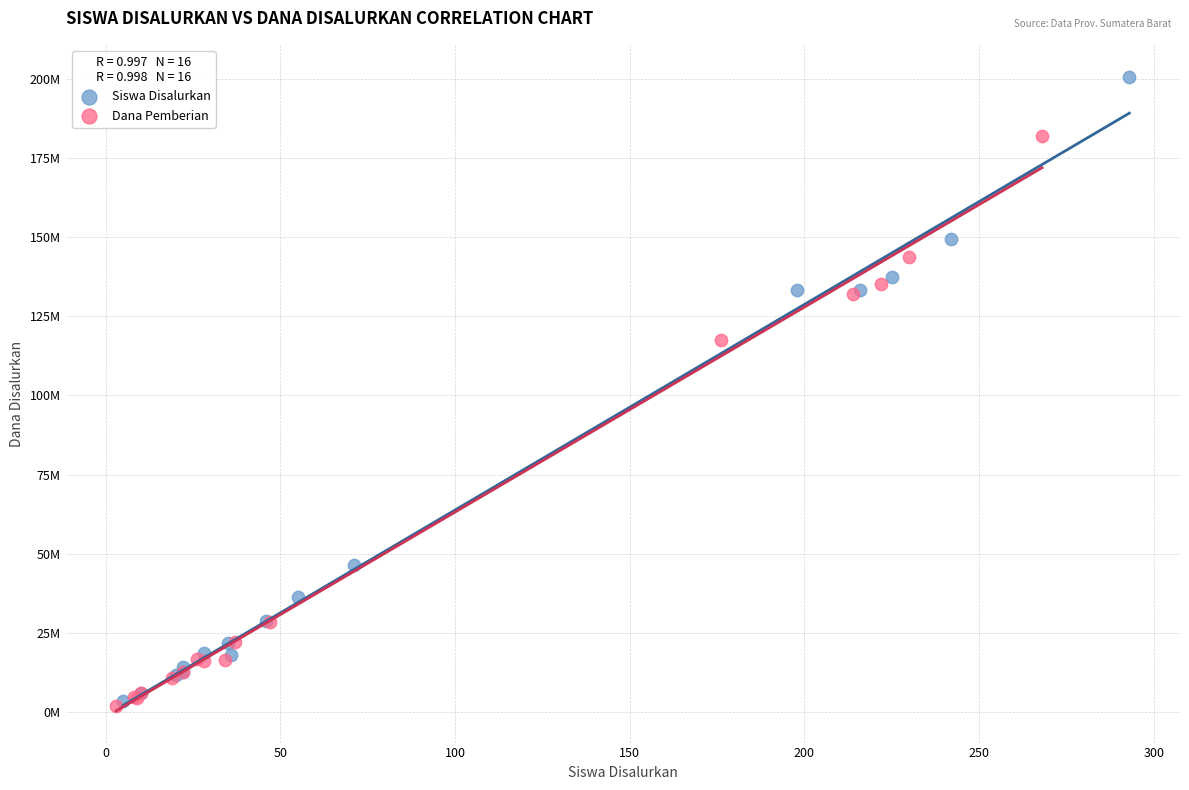

What are all the series names shown in the legend?

Siswa Disalurkan, Dana Pemberian